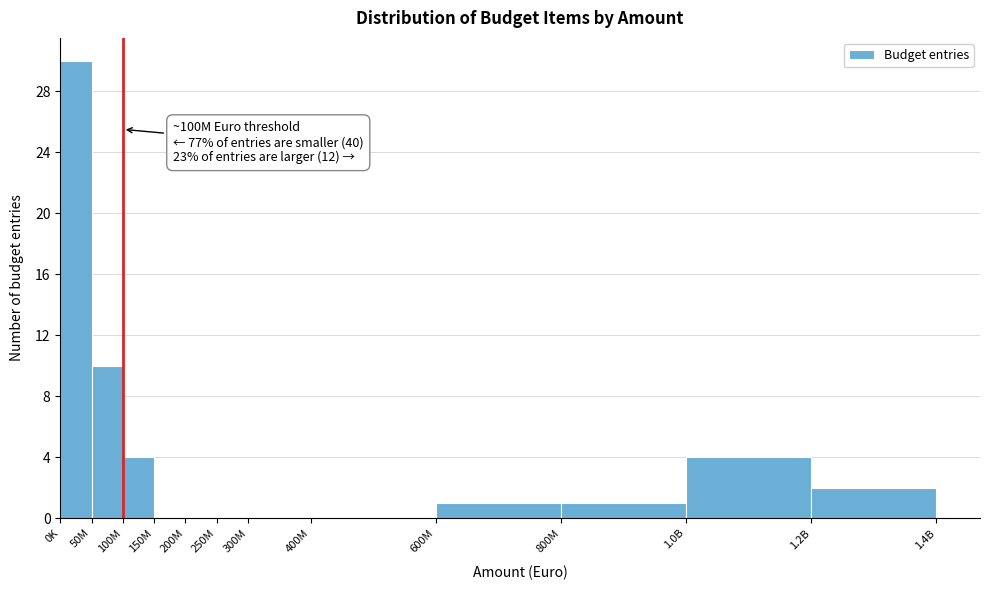

Reading left to right, what are all the values shown in this chart?

0K=30	50M=10	100M=4	150M=0	200M=0	250M=0	300M=0	400M=0	600M=1	800M=1	1.0B=4	1.2B=2